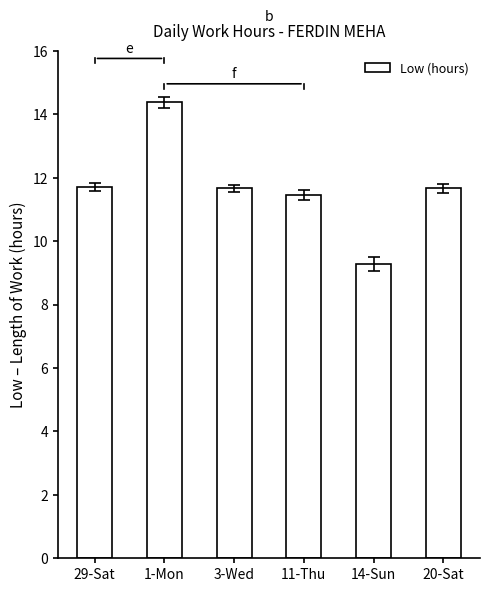

What is the approximate value at 14-Sun?

9.3